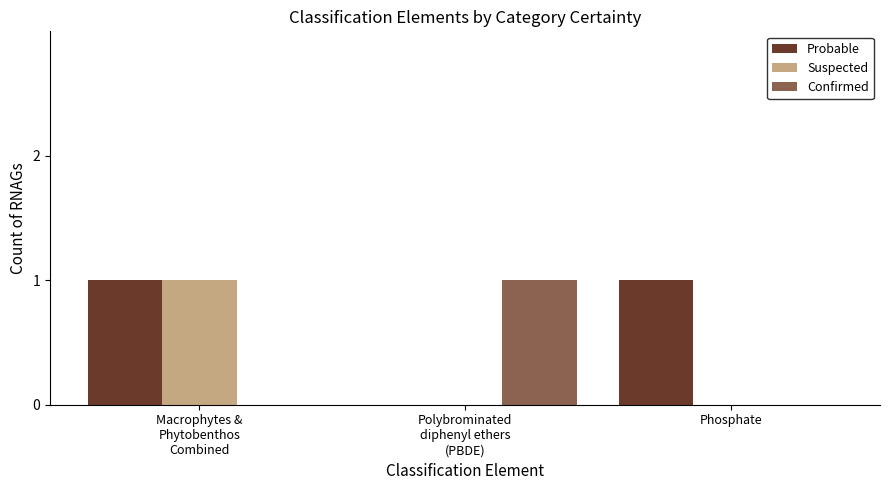

Is it true that Probable equals -1 at Polybrominated
diphenyl ethers
(PBDE)?

False